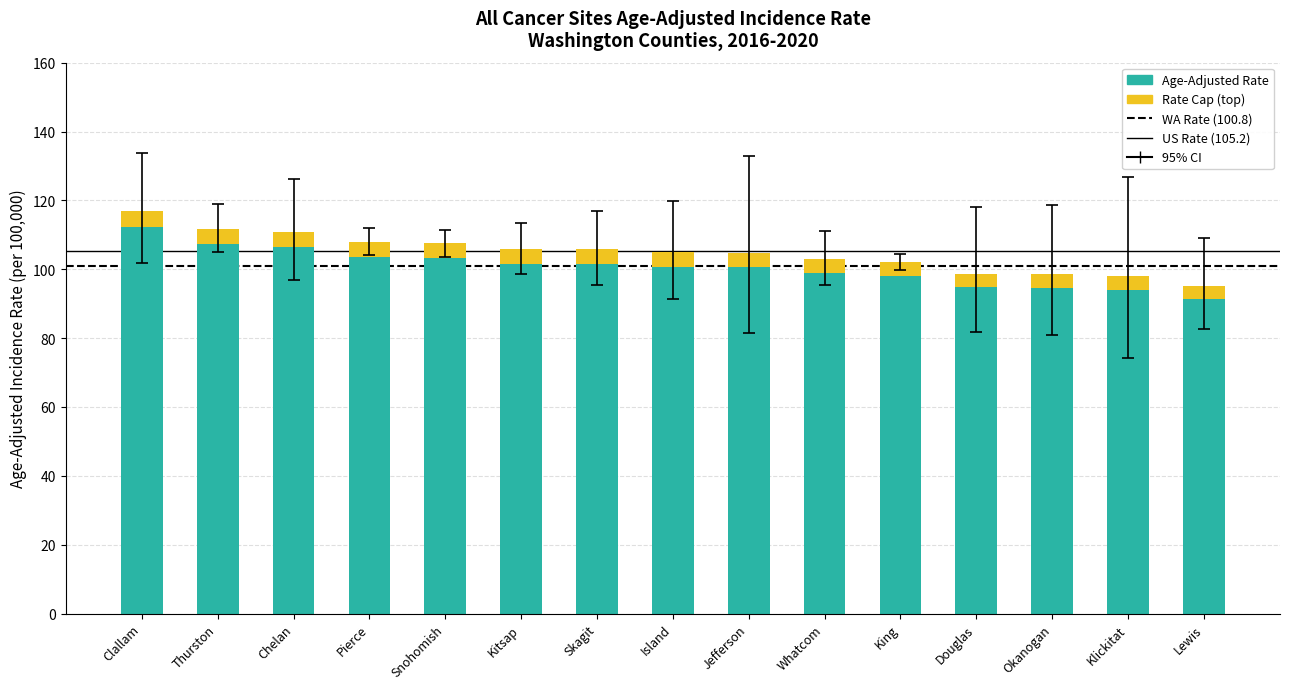

What is the total value across all series at Thurston?

111.7